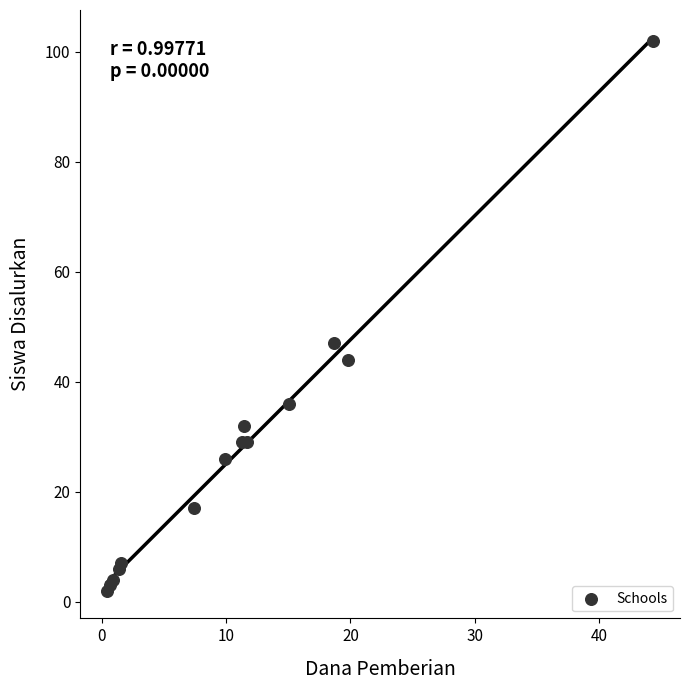

What Y value in the scatter plot is closest to 52?

47